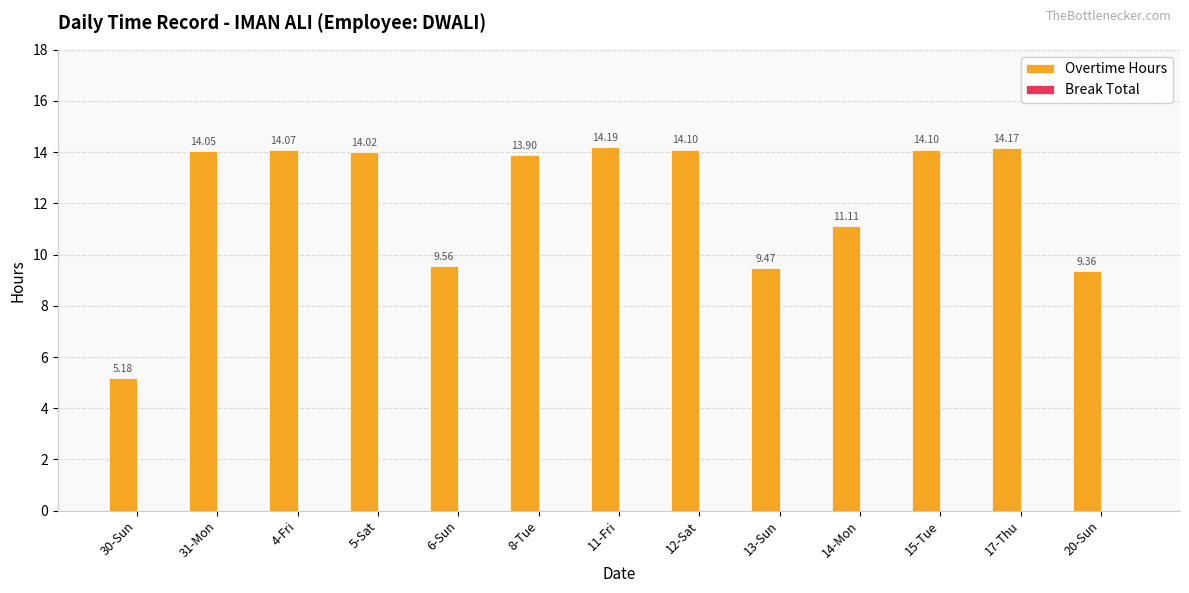

What is the sum of the values at 15-Tue and 4-Fri?

28.2